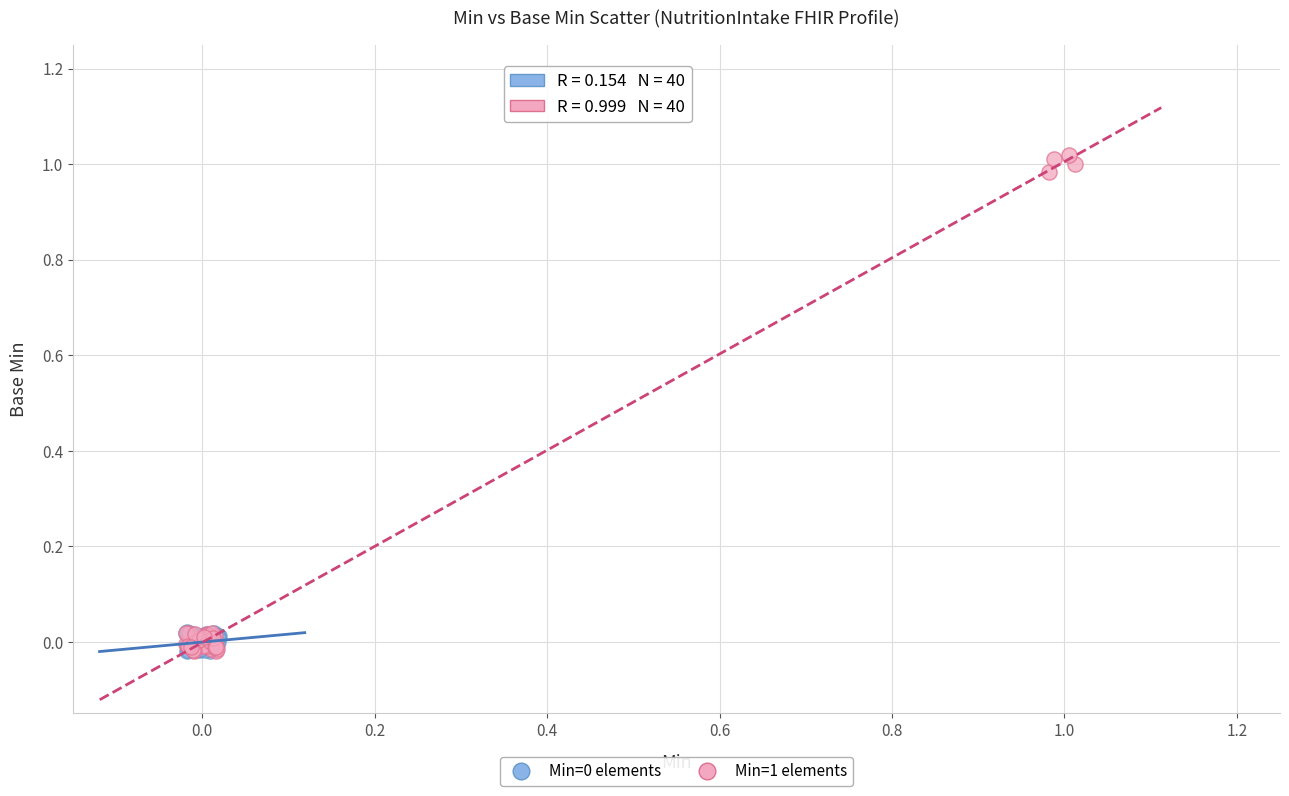

Which series has the widest spread of Y values?

Min=1 elements